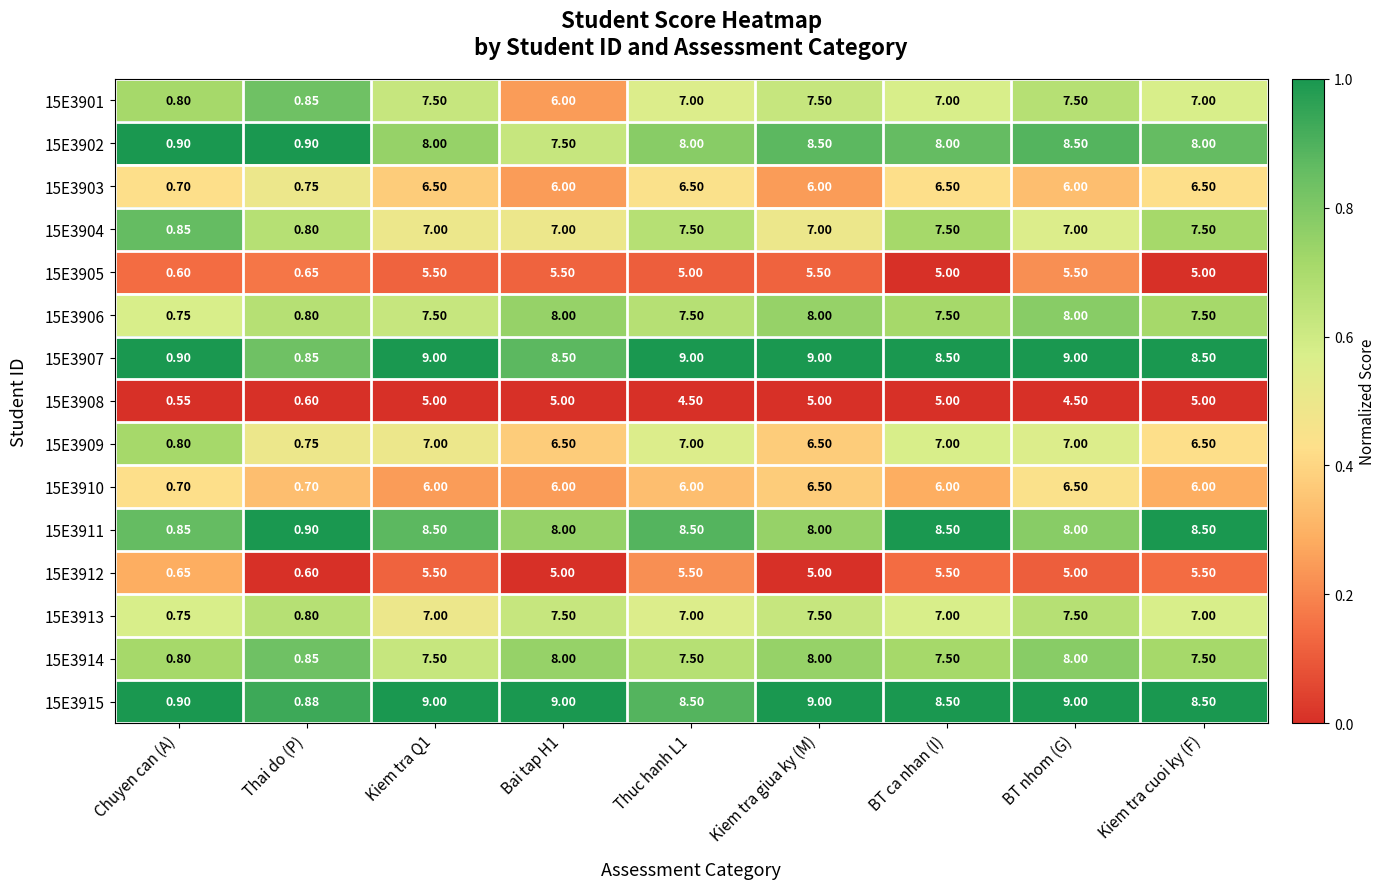

Count the number of categories in the chart.

9